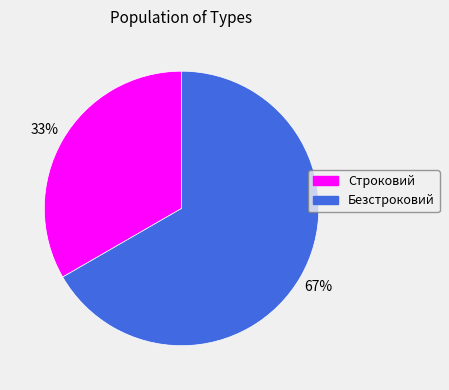

Which slice is the smallest?

Строковий